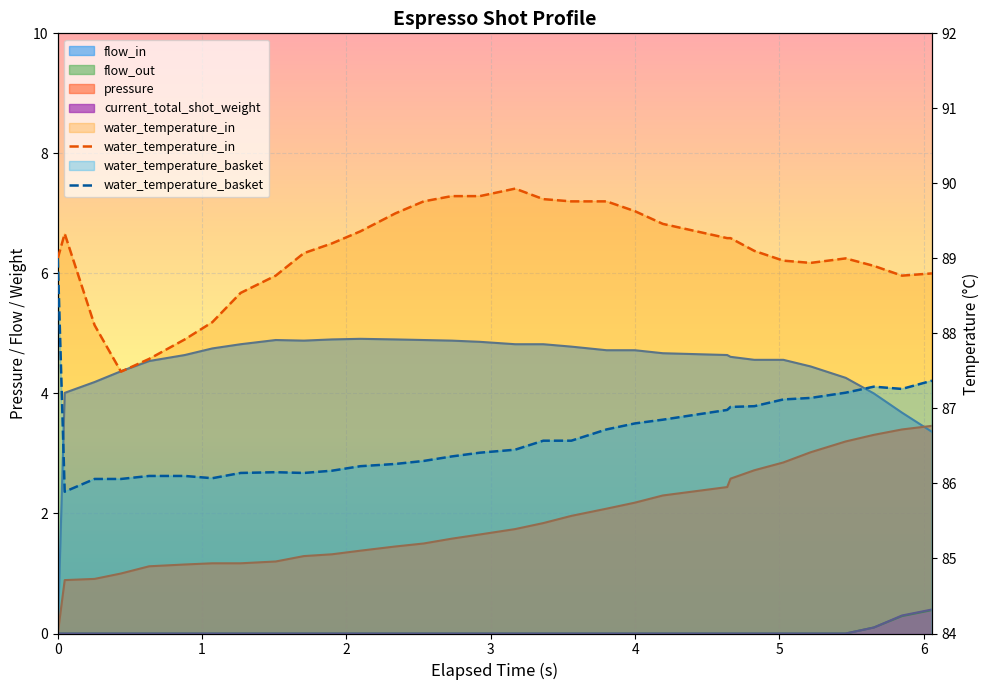

Count the number of categories in the chart.

31